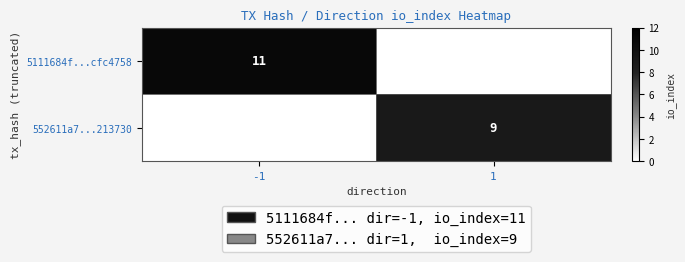

Is the value of 5111684f...cfc4758 at -1 greater than the value of 552611a7...213730 at 1?

Yes